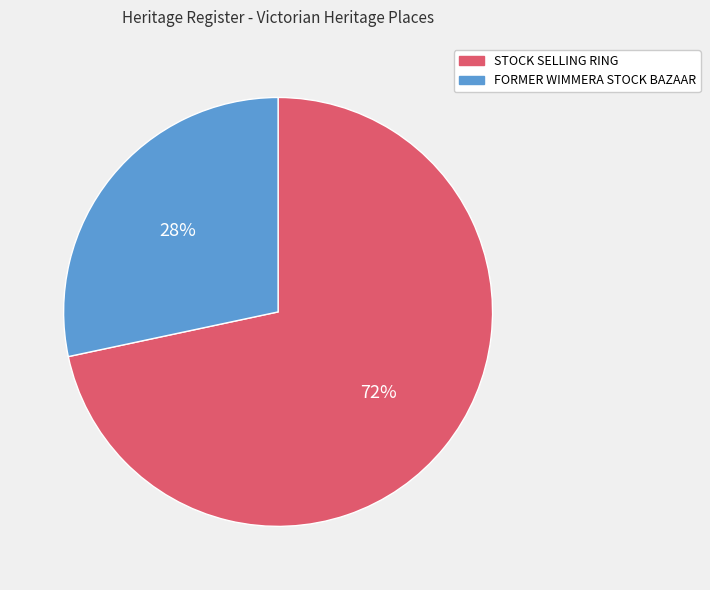

Is it true that STOCK SELLING RING is 72% of the pie?

True